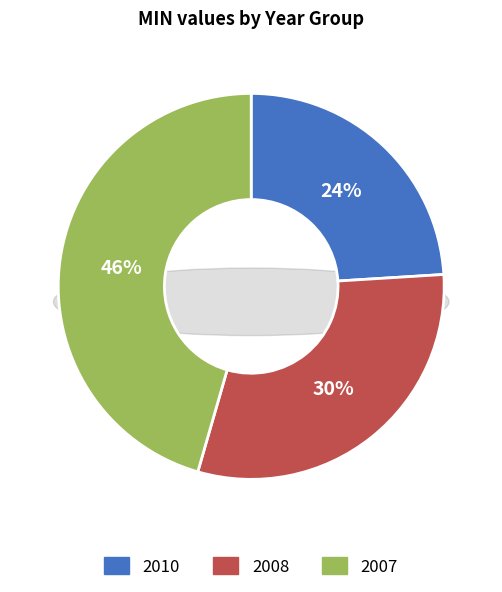

Which slice is the smallest?

2010-10-01